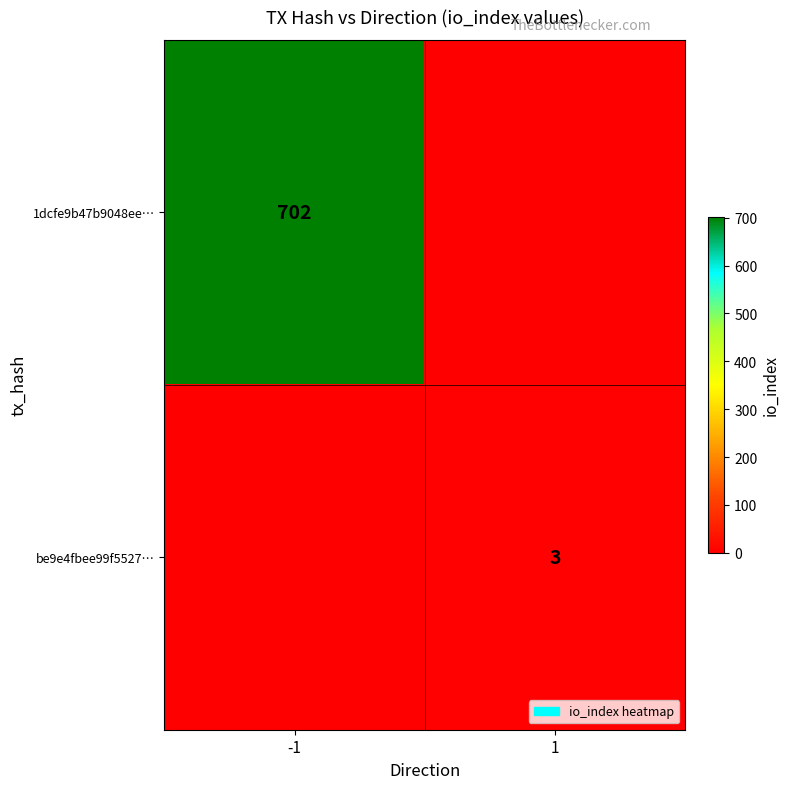

The 1dcfe9b47b9048ee… series shows 1214 at -1. True or false?

False